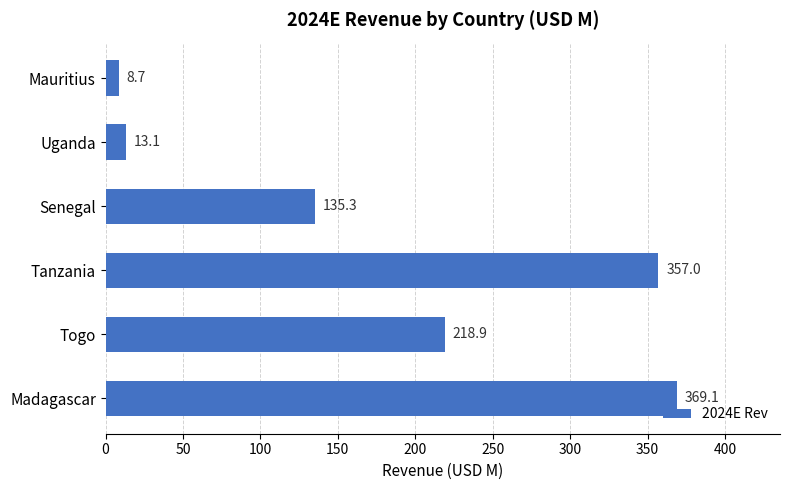

Reading top to bottom, transcribe all the data shown in this chart.

8.7	13.1	135.3	357.0	218.9	369.1